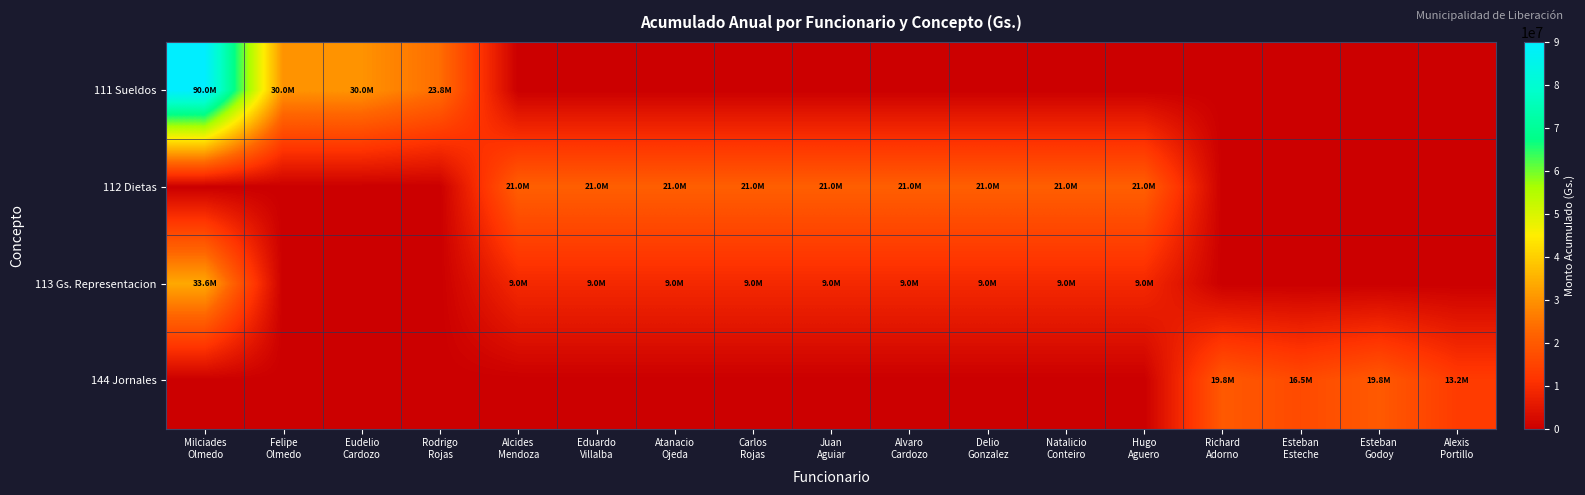

What is the greatest value displayed?

90000000